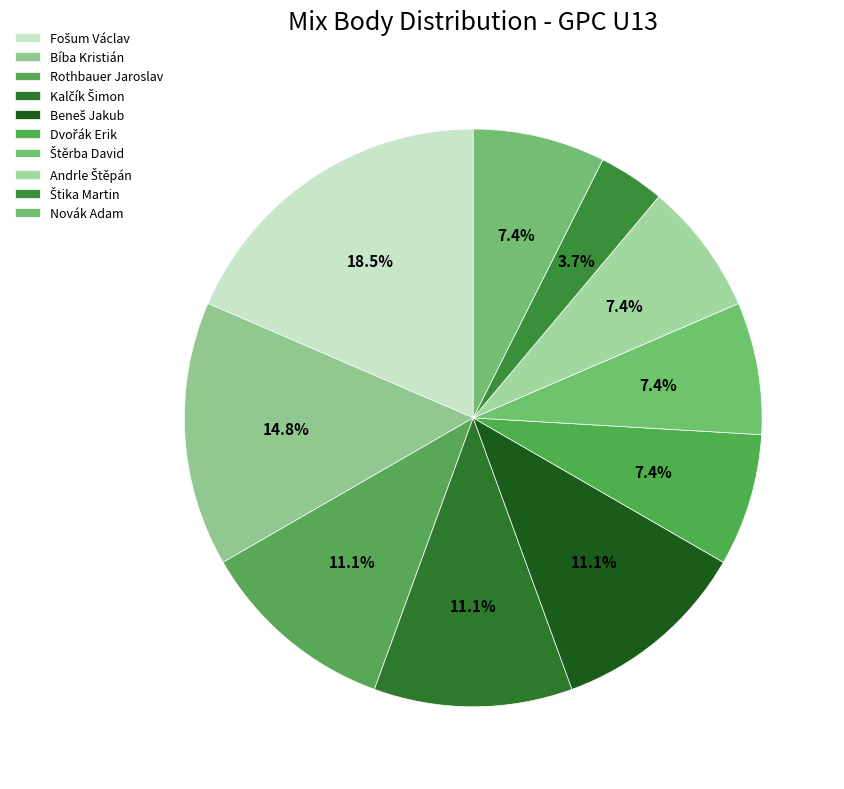

Rank the categories by value from lowest to highest.

Štika Martin, Dvořák Erik, Štěrba David, Andrle Štěpán, Novák Adam, Rothbauer Jaroslav, Kalčík Šimon, Beneš Jakub, Bíba Kristián, Fošum Václav